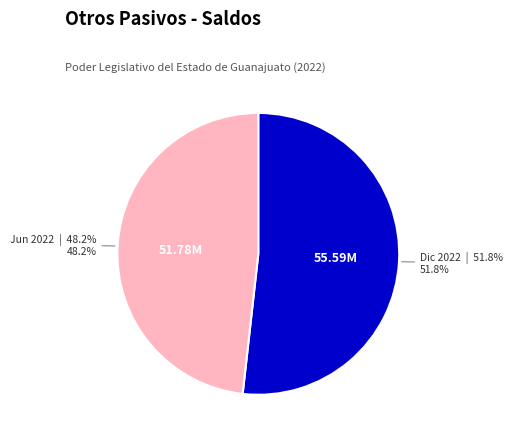

Is there any slice that represents more than half of the pie?

Yes